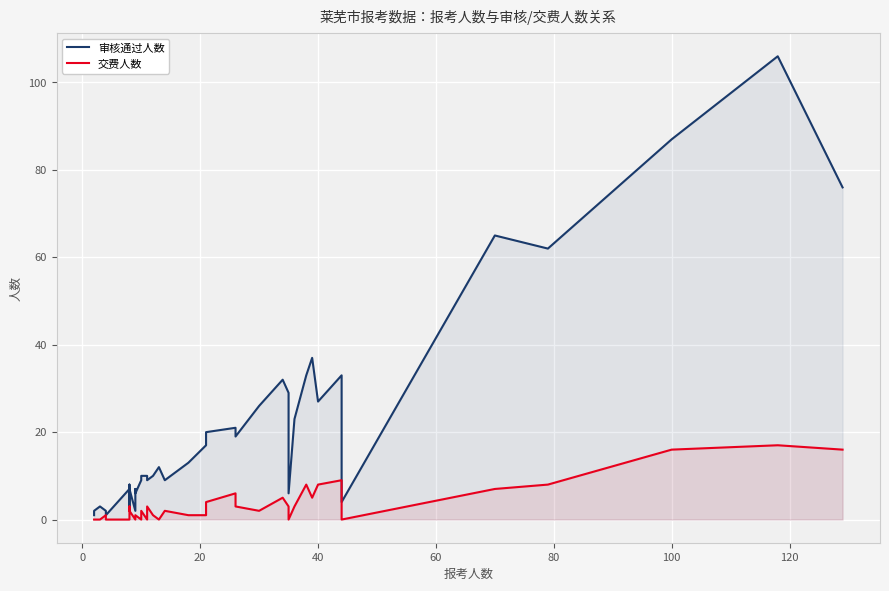

List the series in order of their peak value, highest first.

审核通过人数, 交费人数